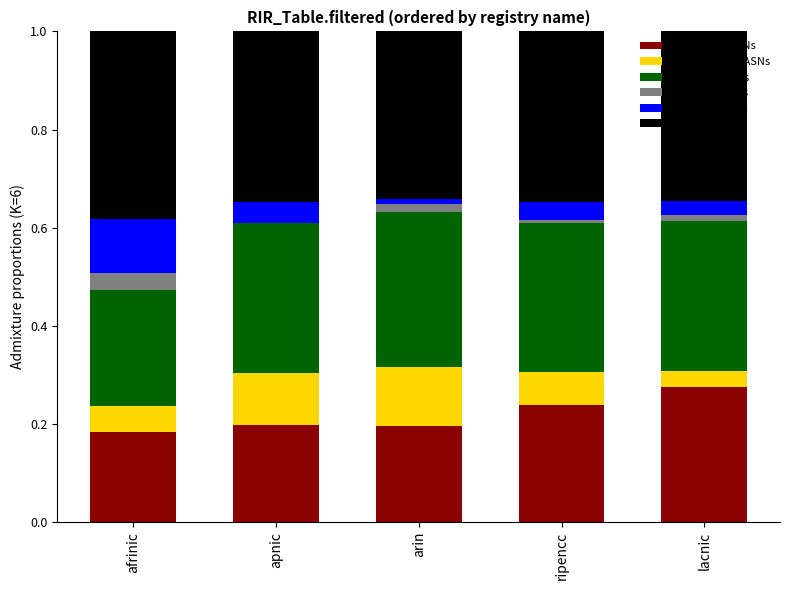

What is the total value across all series at afrinic?

1.0